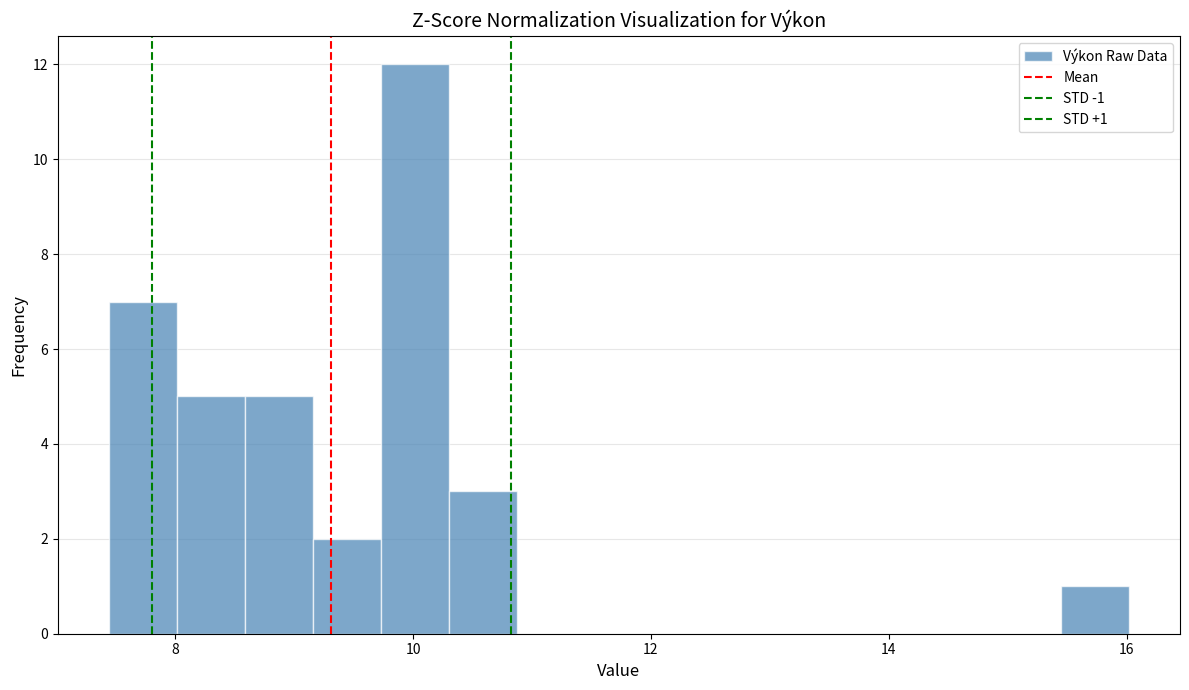

Around what value on the x-axis is the tallest bar? Give the approximate position of its centre, as read against the axis.

10.0